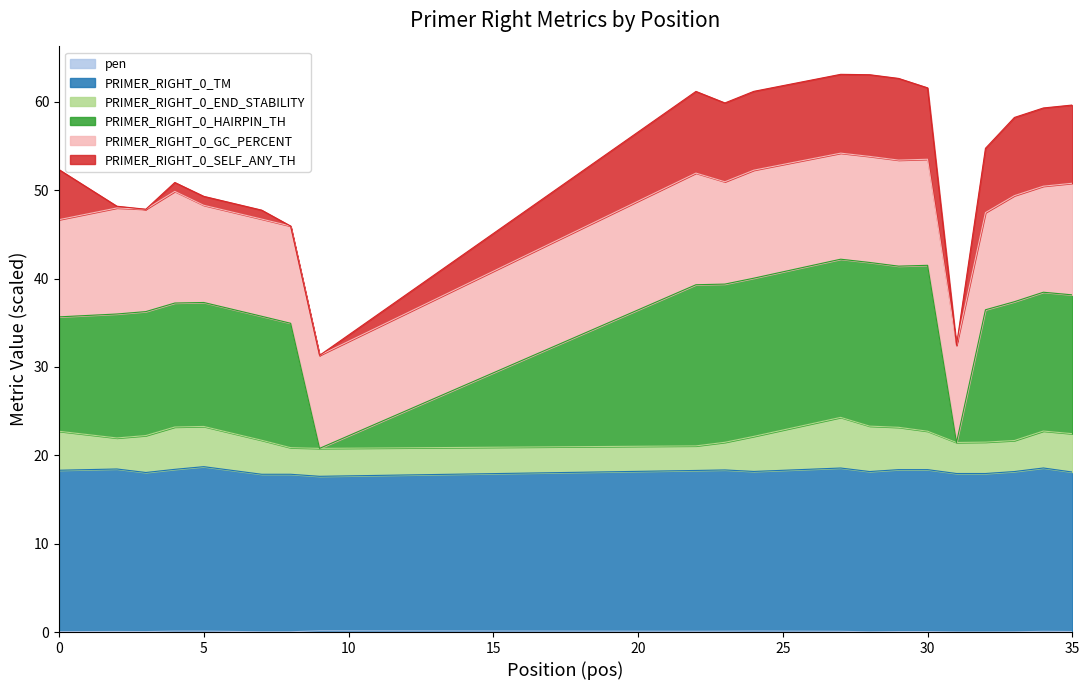

True or false: PRIMER_RIGHT_0_HAIRPIN_TH has a value of 66.7 at 29.

False